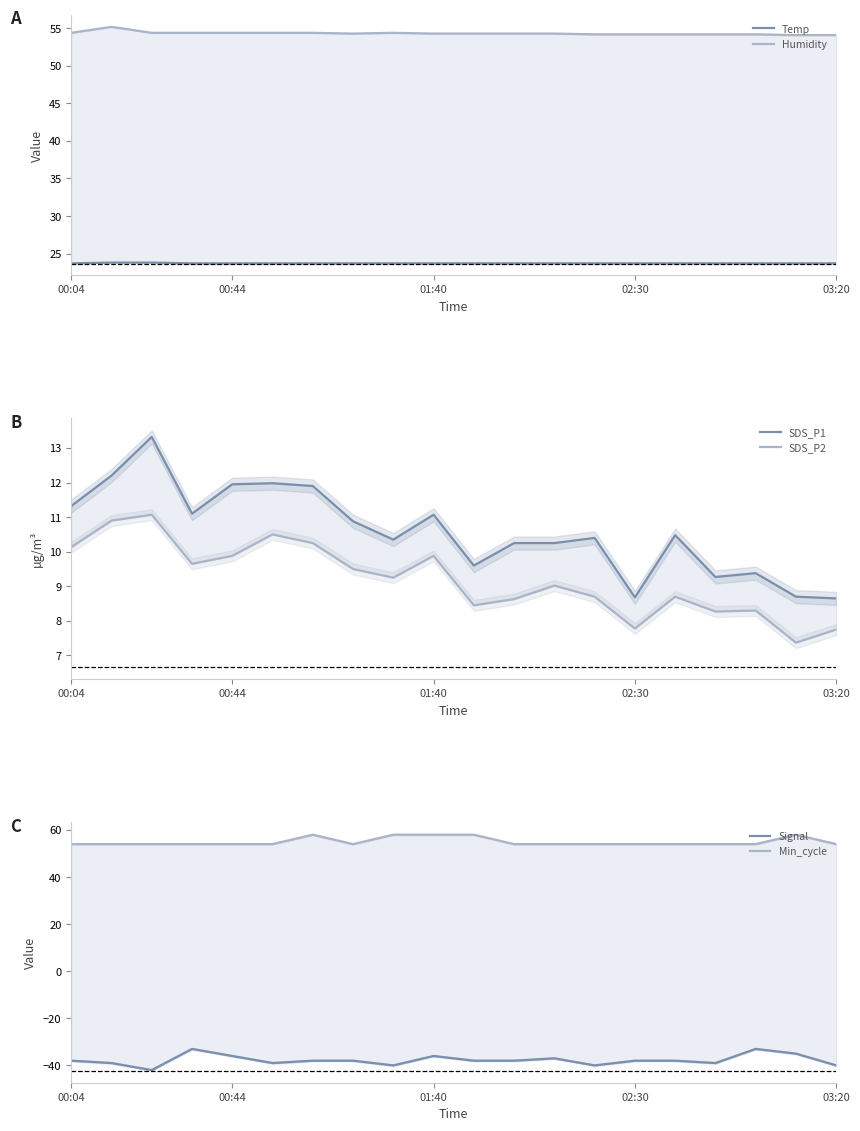

Read the Signal value at 7.

-38.0